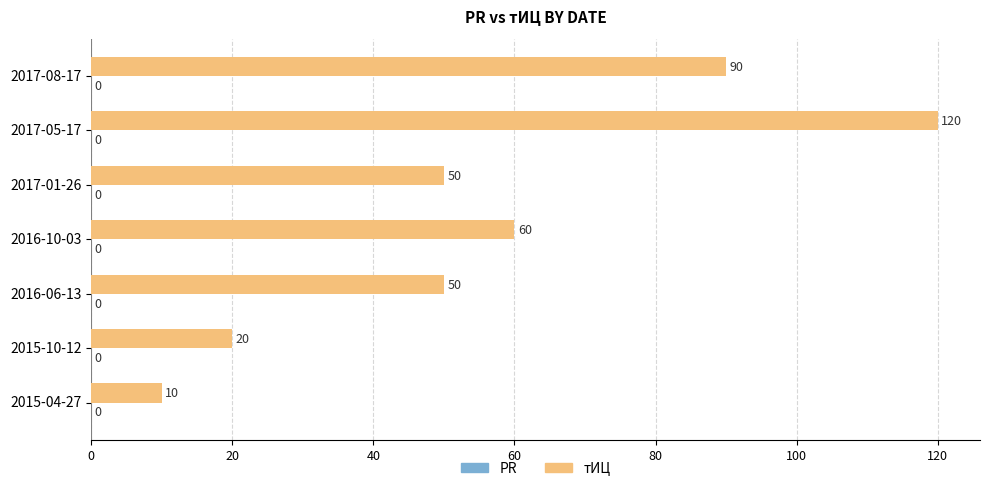

Reading top to bottom, extract all data points from this chart.

2017-08-17=90	2017-05-17=120	2017-01-26=50	2016-10-03=60	2016-06-13=50	2015-10-12=20	2015-04-27=10